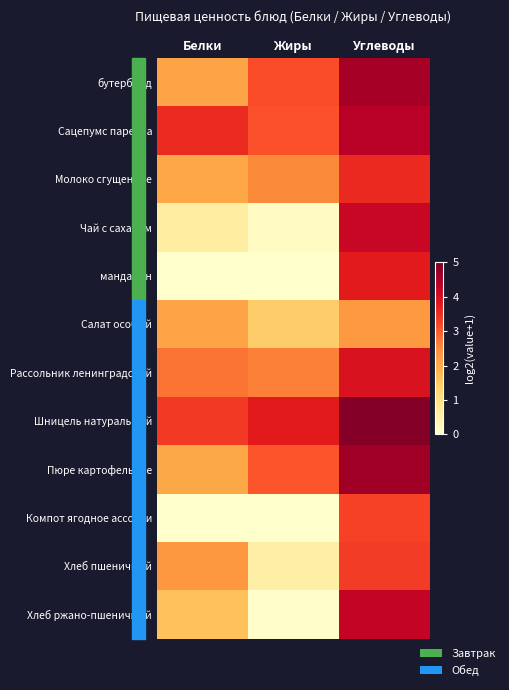

At how many categories does at least one series exceed 3?

3